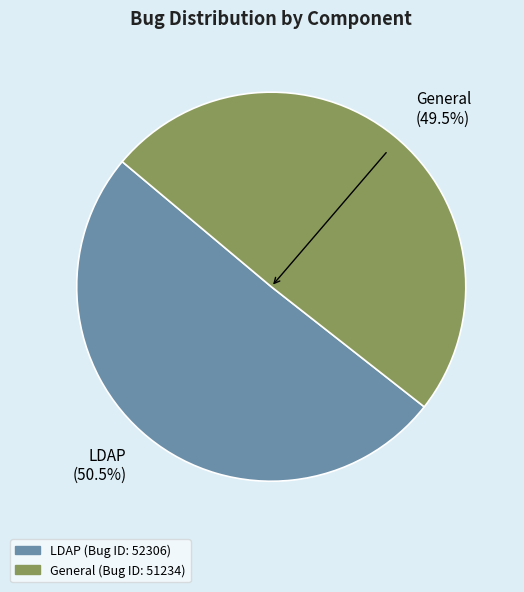

Approximately how many times larger is the value at LDAP compared to General?

1.0